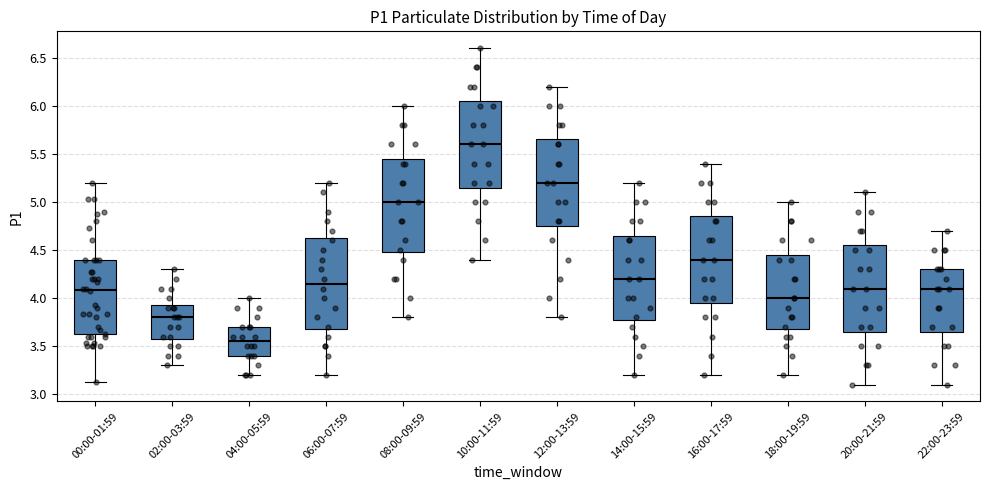

Which box has the lowest median line?

04:00-05:59